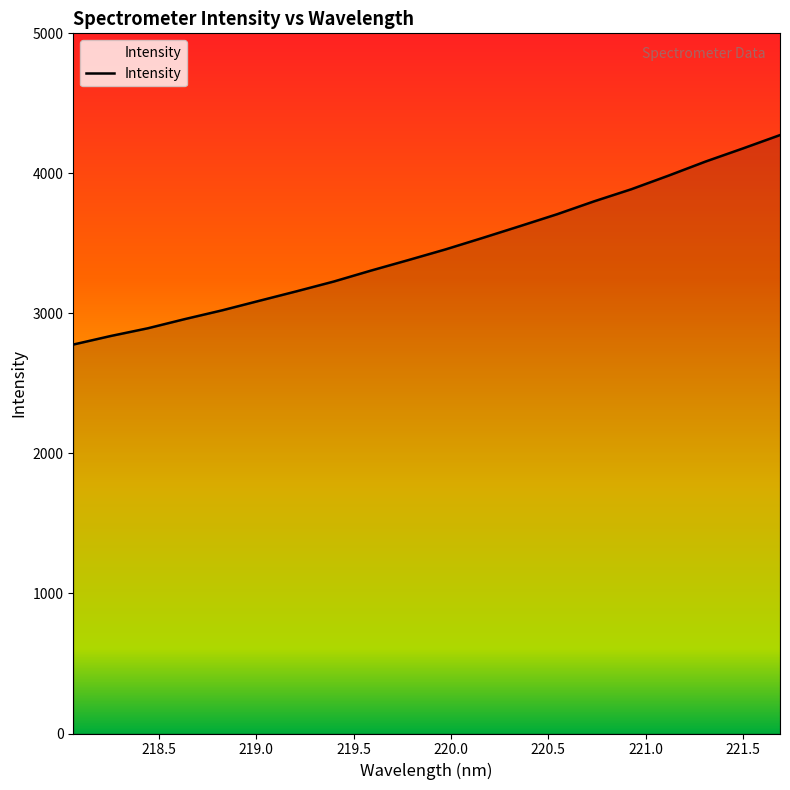

What is the greatest value displayed?

4273.4